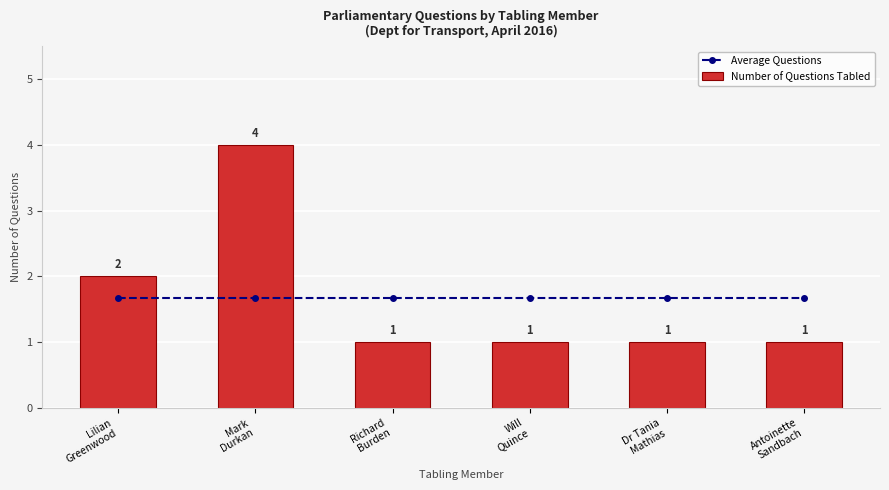

The Average Questions series shows 0.9 at Antoinette
Sandbach. True or false?

False